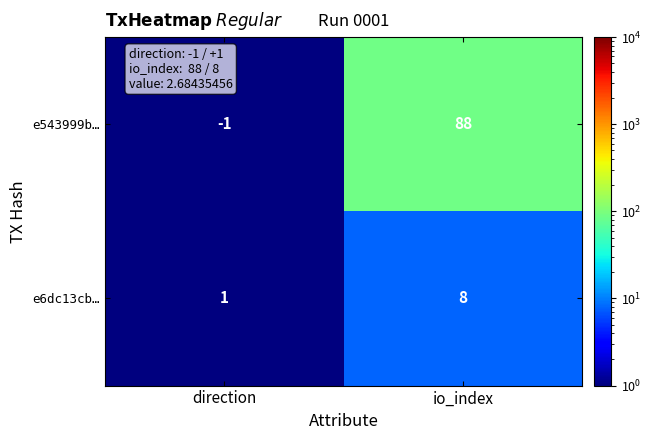

List the series in order of their overall mean, lowest first.

e6dc13cb…, e543999b…